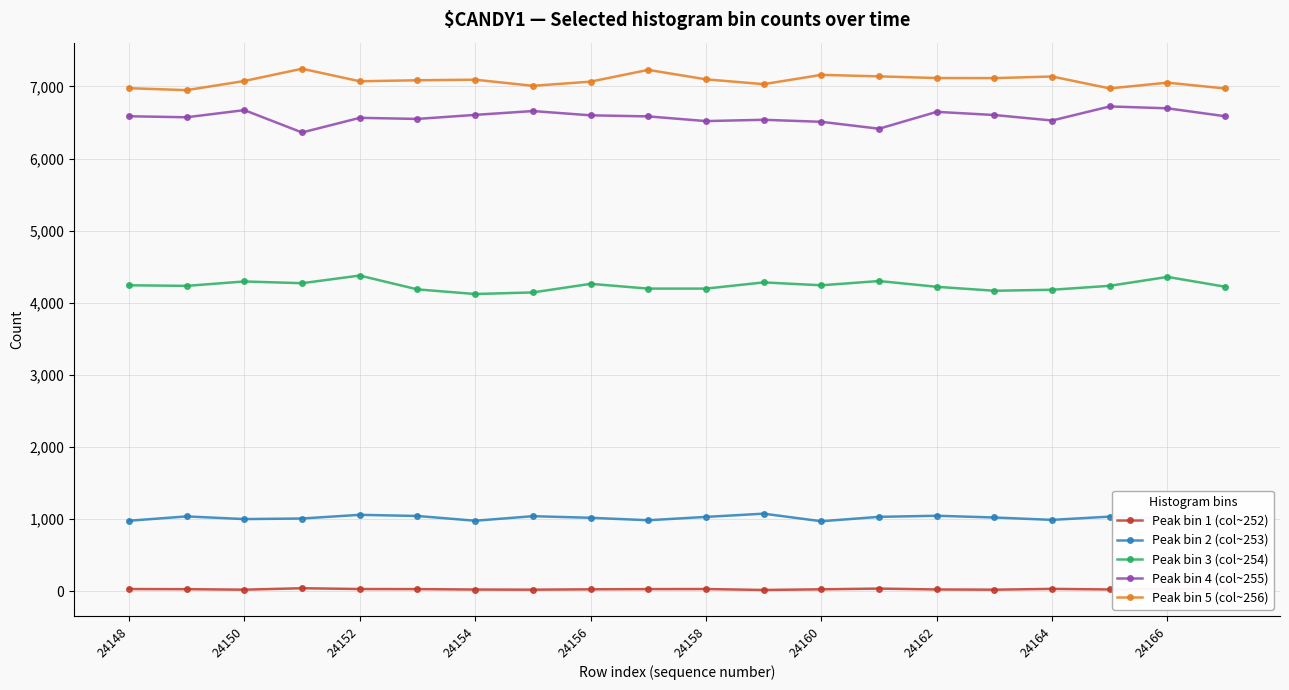

True or false: Peak bin 4 (col~255) and Peak bin 2 (col~253) intersect in this chart.

False